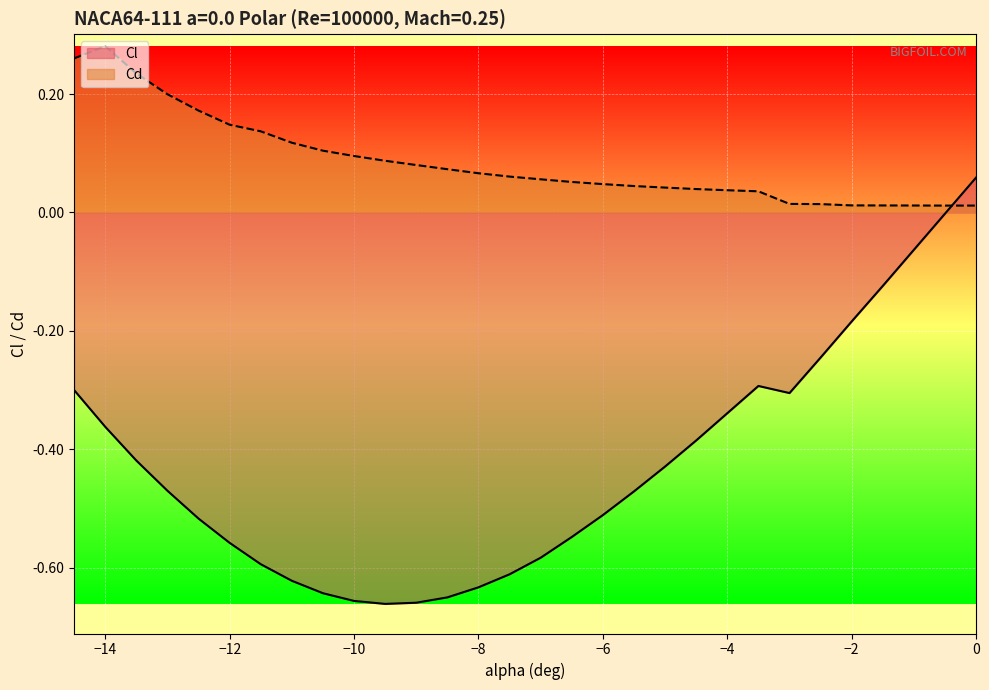

What is the label of the 26th point from the right?

-12.5